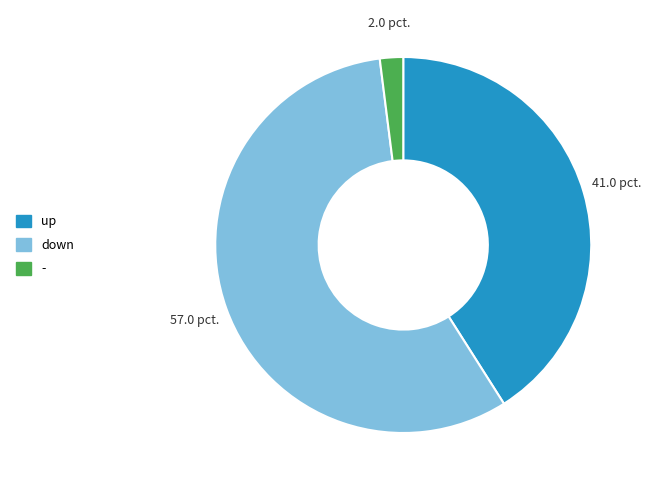

How many segments does this pie chart have?

3